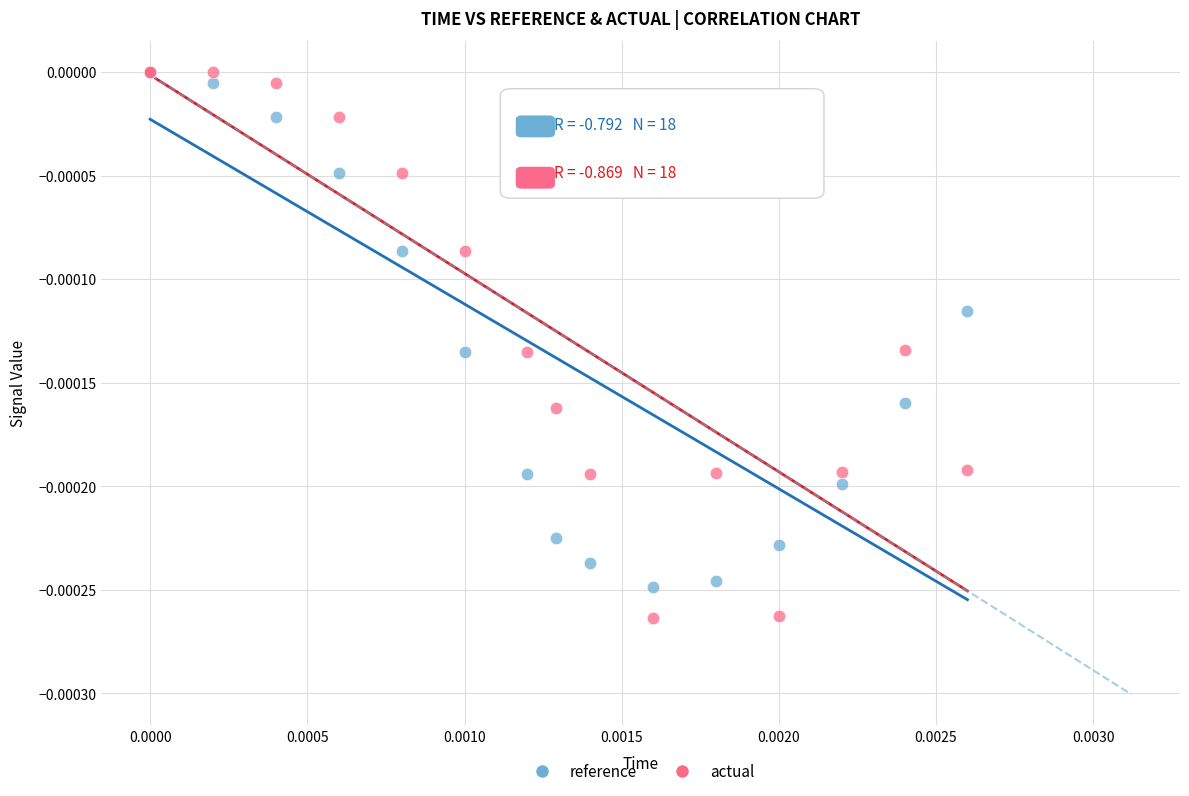

What are all the series names shown in the legend?

reference, actual